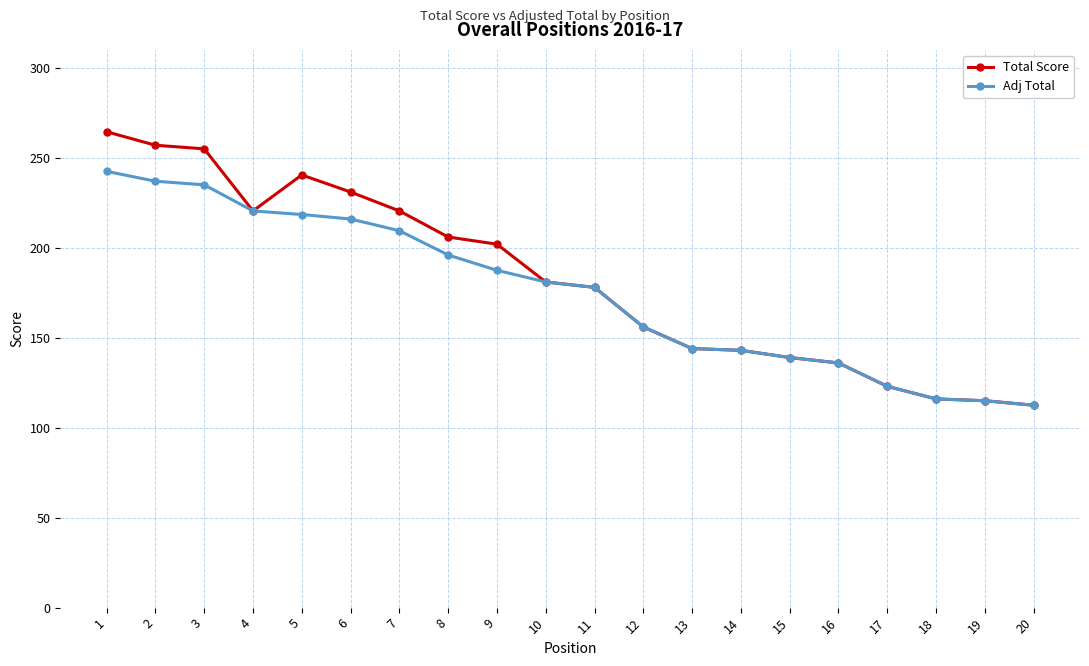

What is the value of the Total Score point at the 5th from the left?

240.5